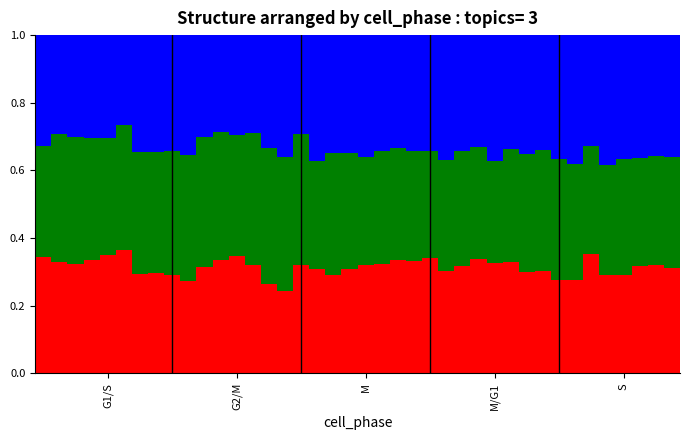

How many distinct data groups are displayed?

3